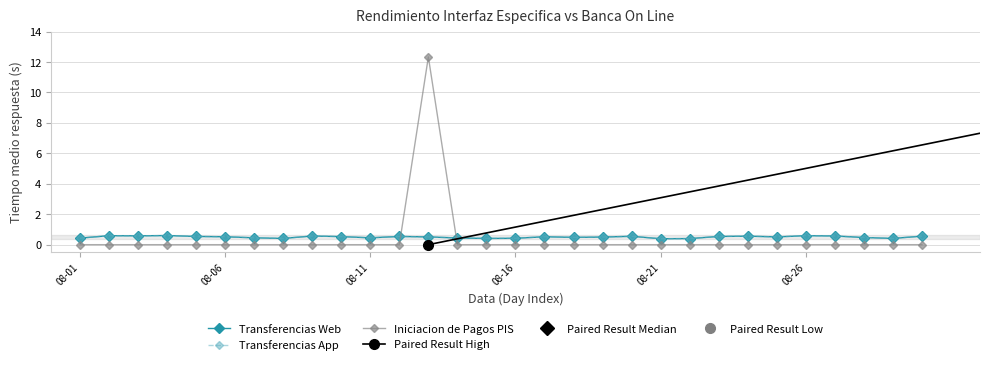

True or false: Transferencias Web (Tiempo medio respuesta) and Iniciacion de Pagos PIS (Tiempo medio respuesta) intersect in this chart.

True